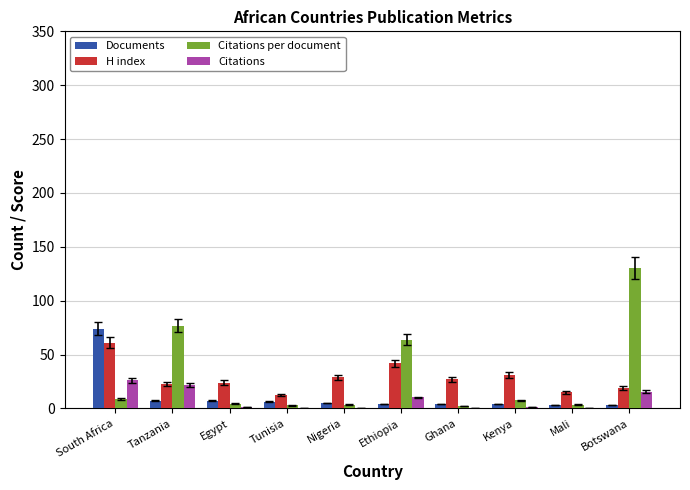

Between South Africa and Tunisia, which series saw the biggest shift?

Documents